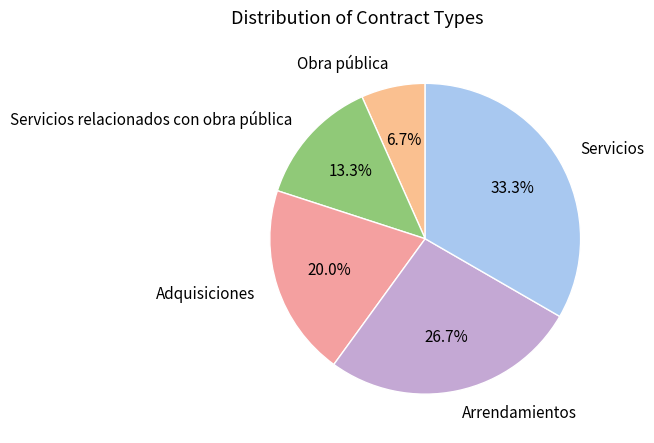

Which slice is the smallest?

Obra pública